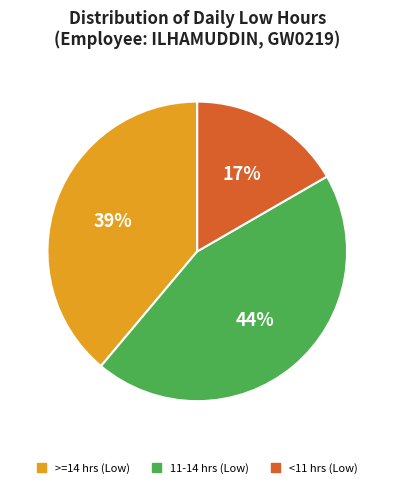

Is there a majority slice in this chart?

No